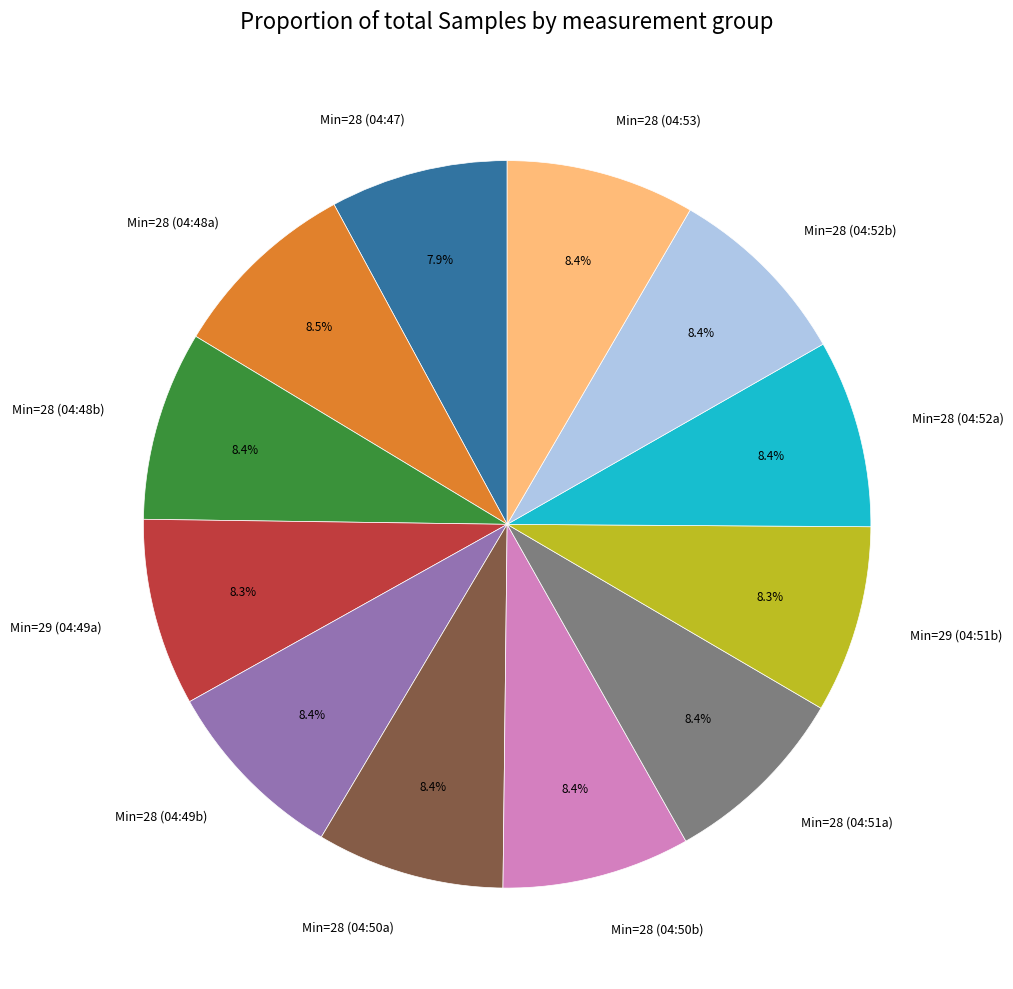

Count the number of slices in the pie.

12